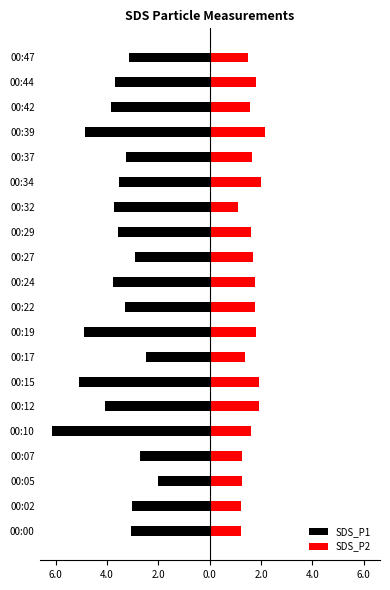

Which series has the largest total across all categories?

SDS_P2